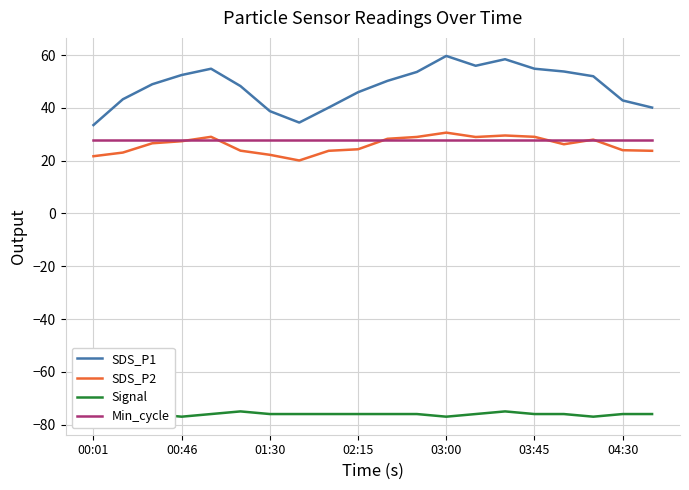

Does the chart display data point markers on the line(s)?

No